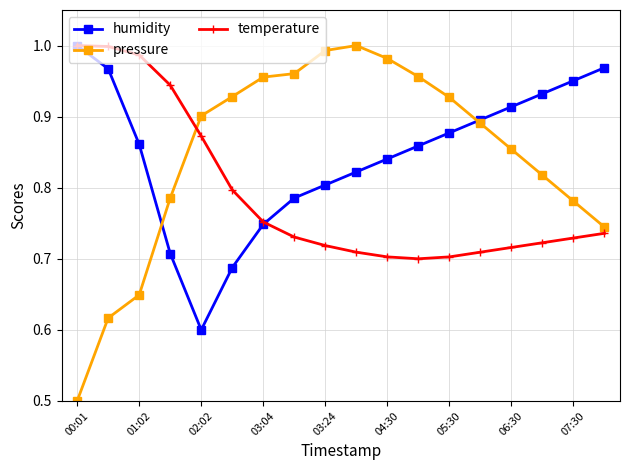

What is the minimum value for pressure?

0.5